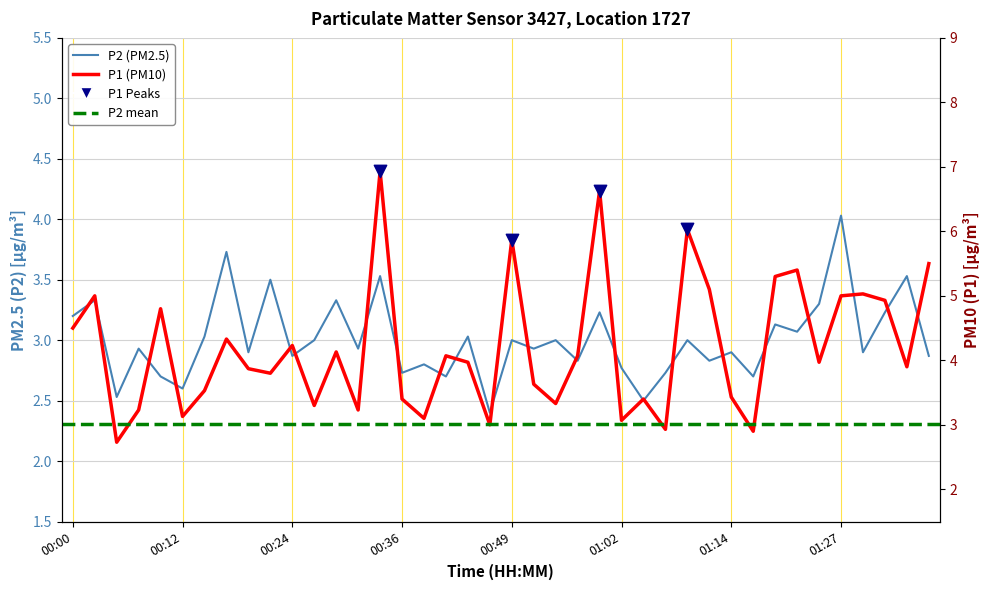

What is the total value across all series at 00:52?

6.6